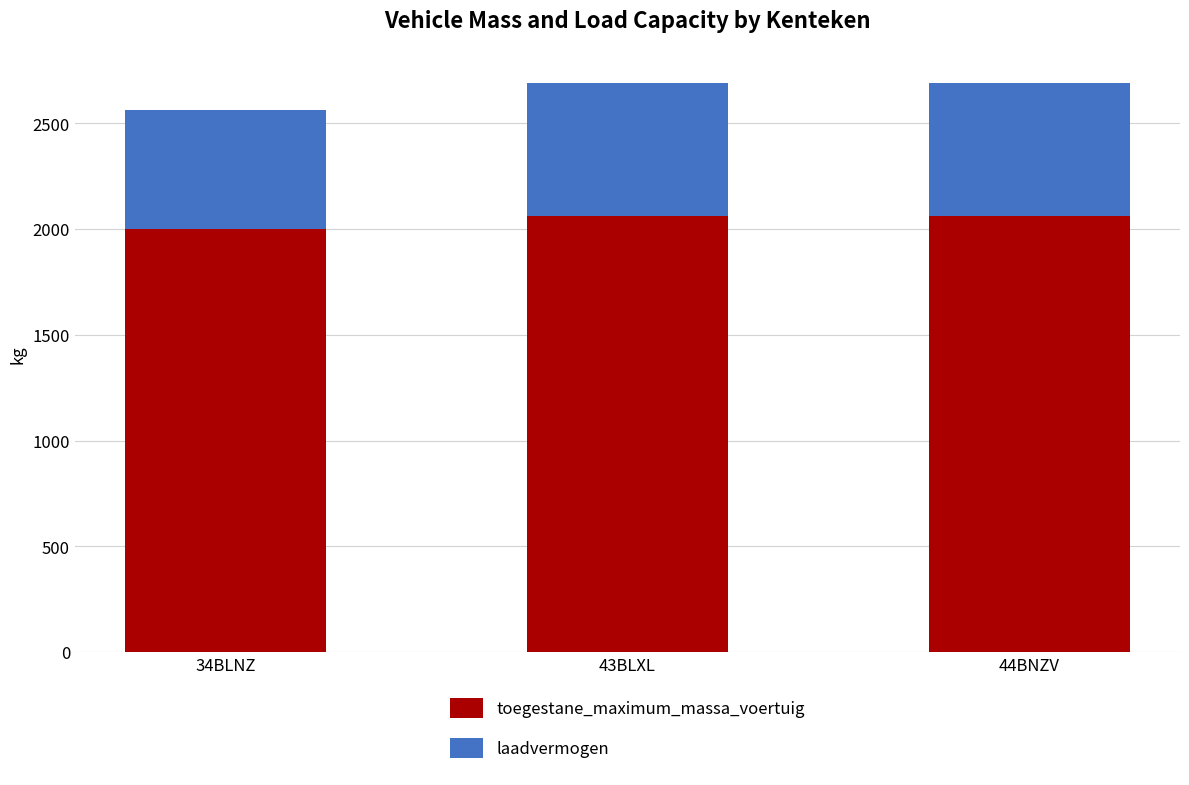

Count the number of categories in the chart.

3